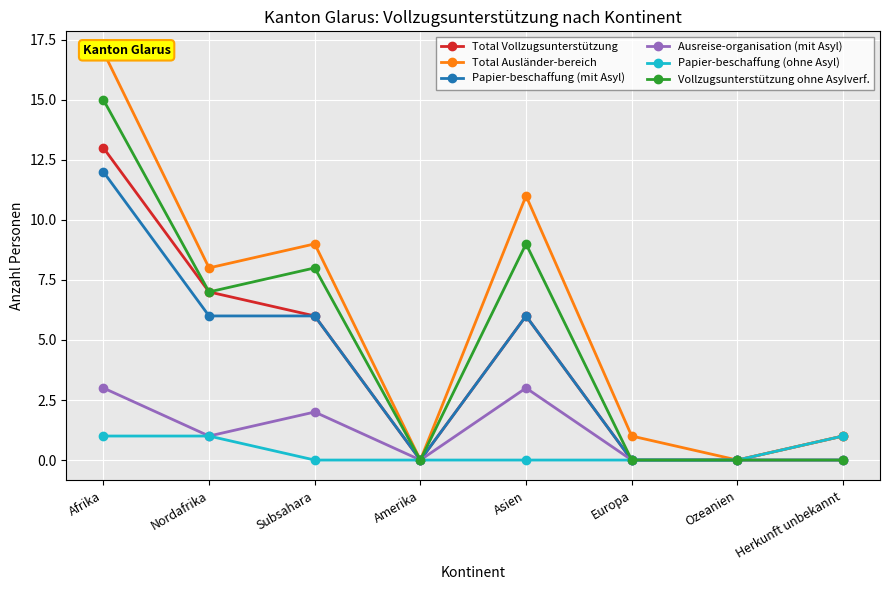

What is the label of the 4th point from the left?

Amerika